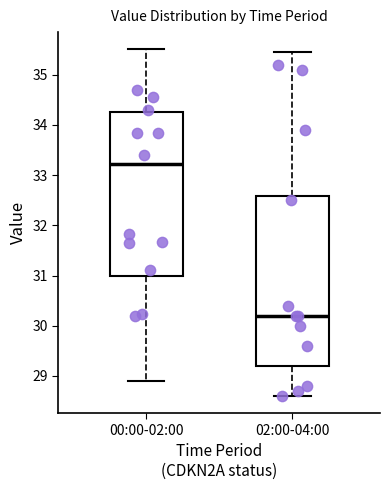

Reading left to right, read every box against the y-axis: the position of its median line, the range the box covers, and the ends of its whiskers. The values are not printed on the chart, so give them approximately, as read against the axis.

00:00-02:00: median 33.2, box 31.0 to 34.3, whiskers 28.9 to 35.5
02:00-04:00: median 30.2, box 29.2 to 32.6, whiskers 28.6 to 35.5